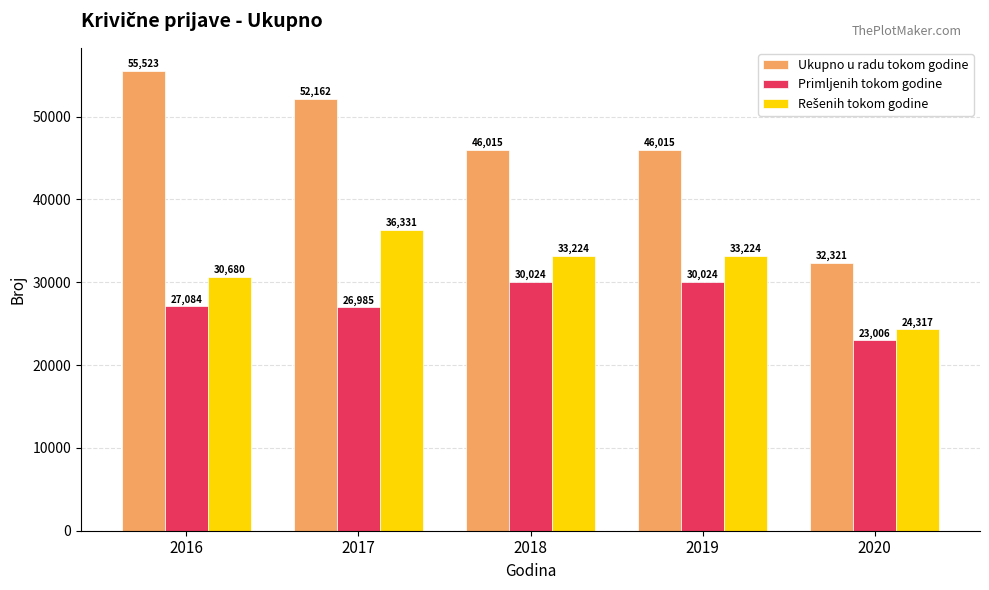

At which label does Ukupno u radu tokom godine first exceed 46015?

2016